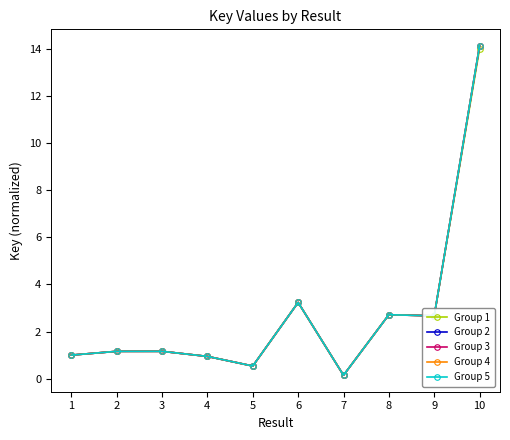

At which label does Group 4 reach its minimum?

7